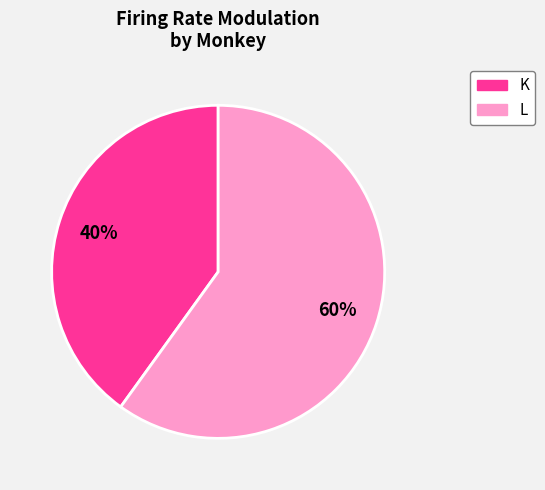

To the nearest percent, what is the average slice percentage?

50%